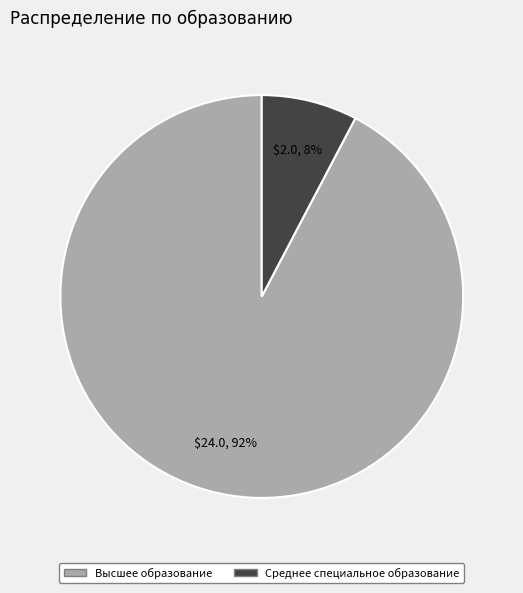

Does Высшее образование represent more than half of the total?

Yes